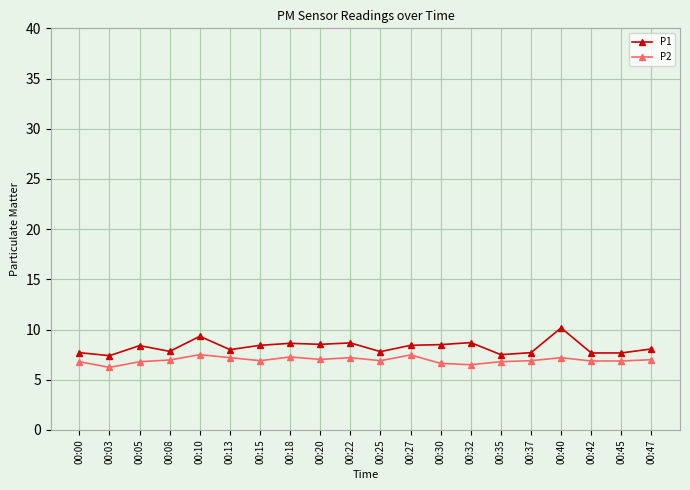

Is it true that P2 equals 6.5 at 00:32?

True